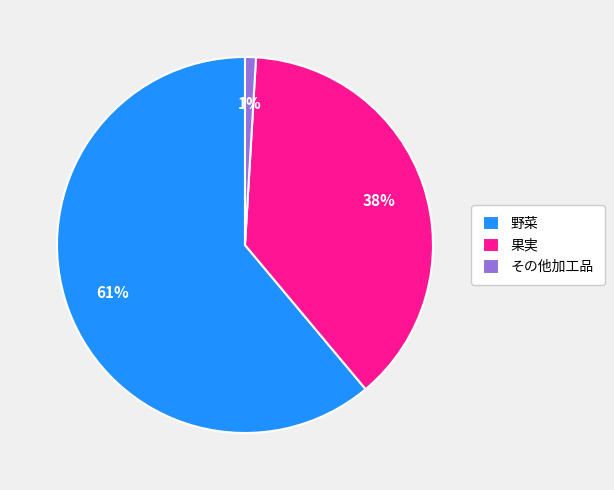

True or false: 果実 accounts for 38% of the total.

True